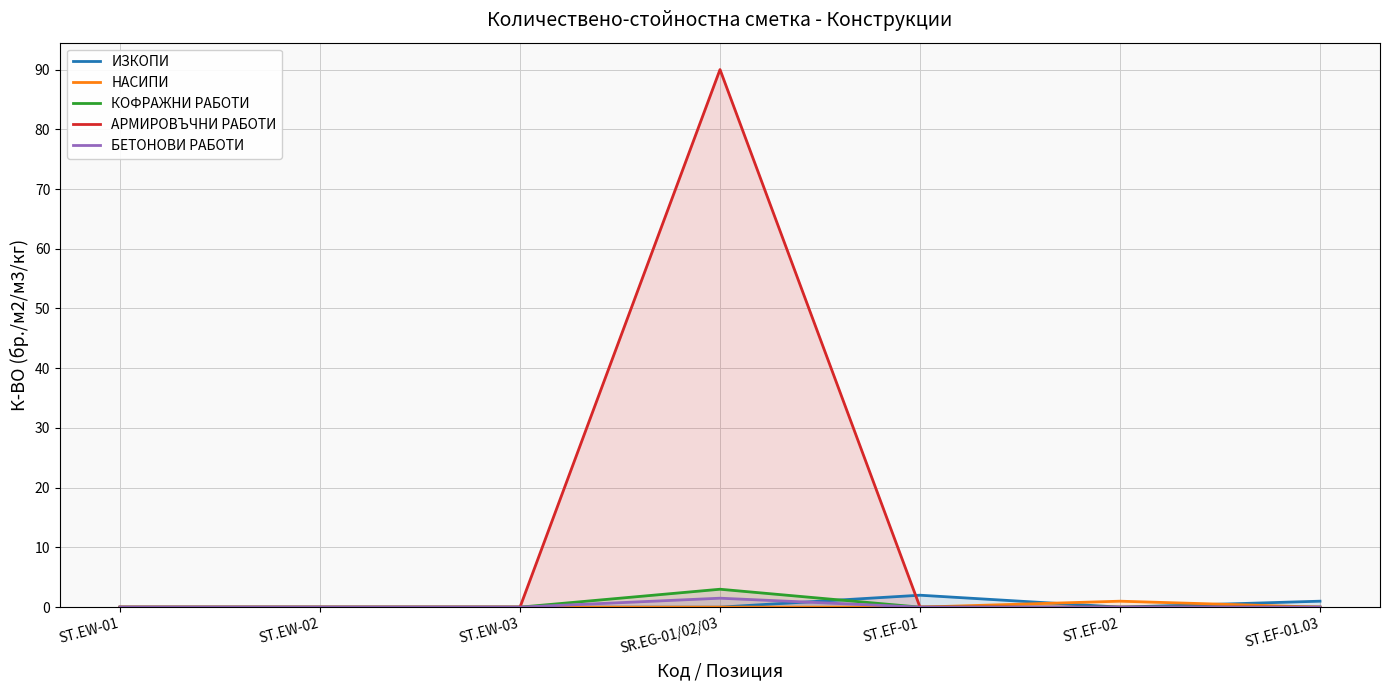

How many times do БЕТОНОВИ РАБОТИ and ИЗКОПИ cross each other?

1